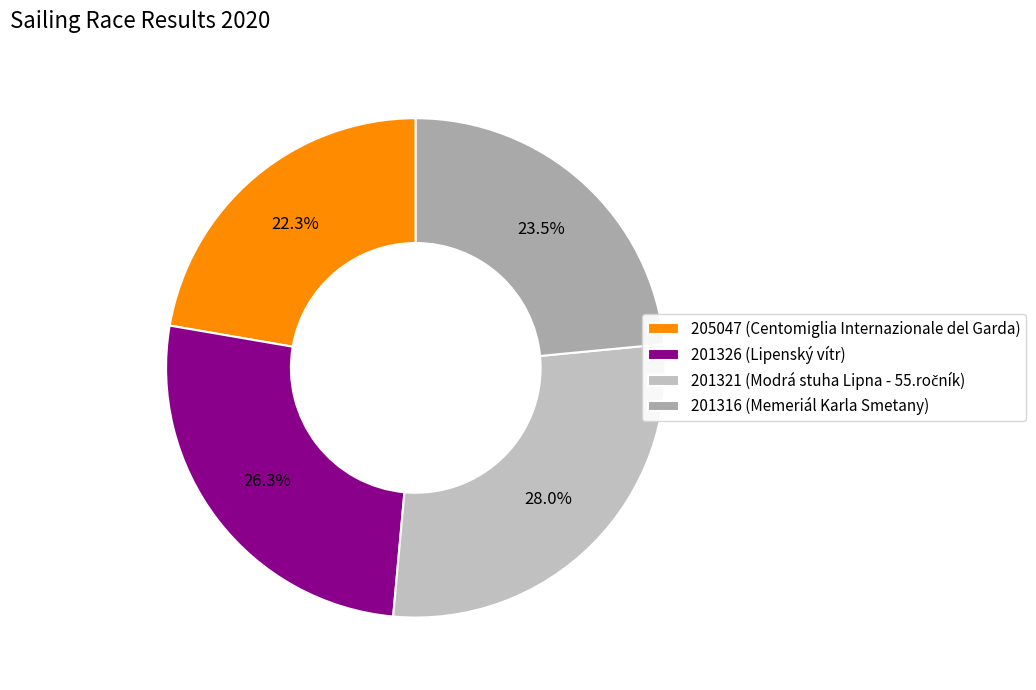

To the nearest percent, what is the difference between the largest and smallest slice percentages?

6%